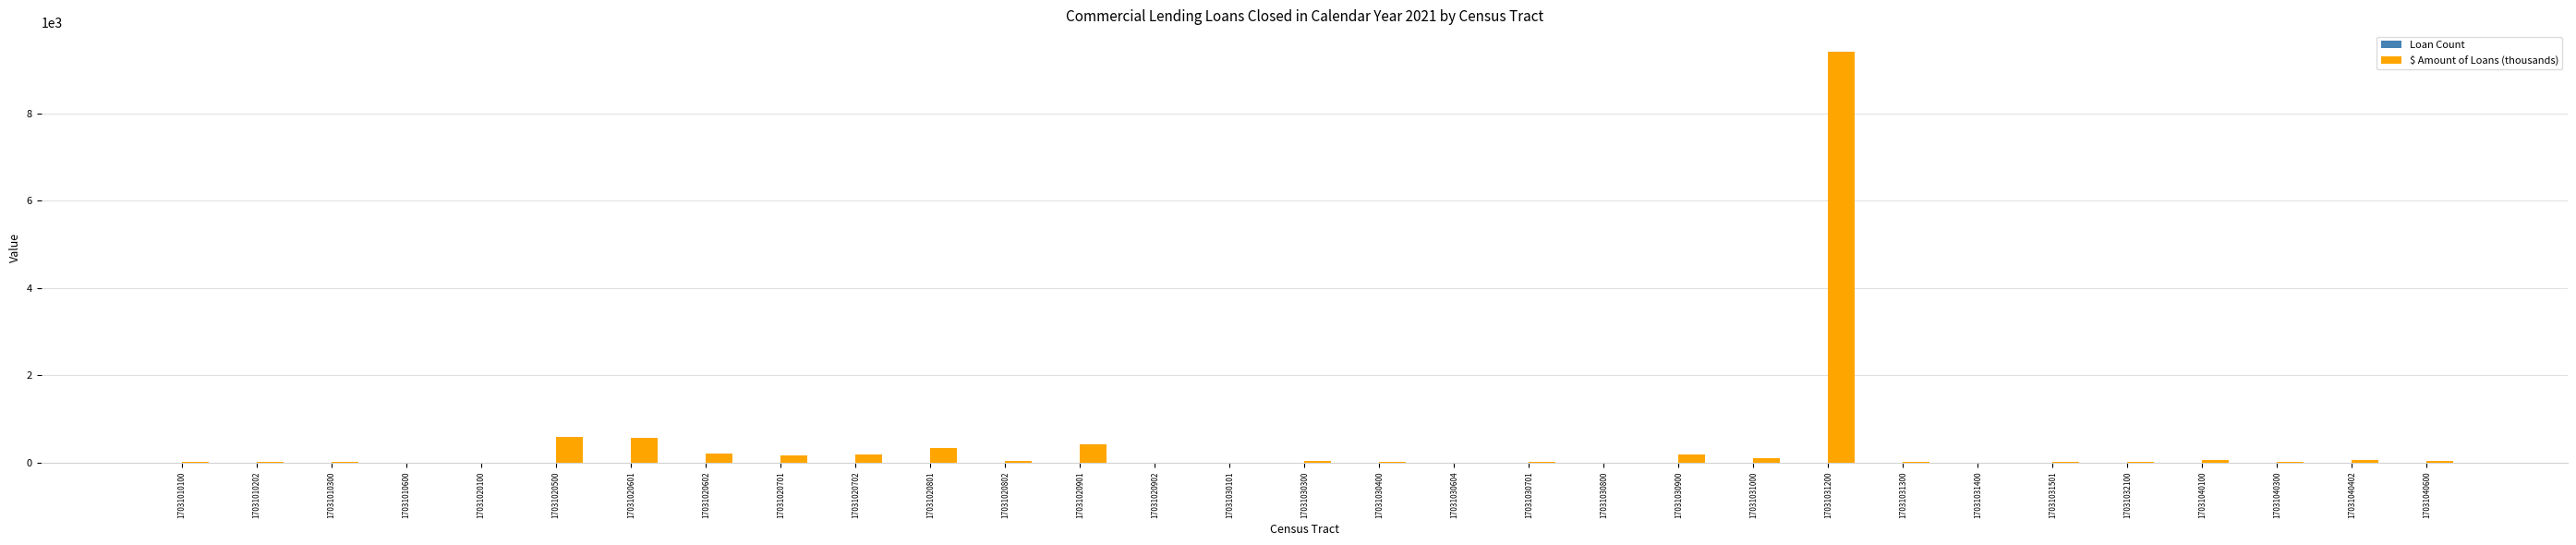

True or false: $ Amount of Loans (thousands) has a value of 20.0 at 17031010202.

True